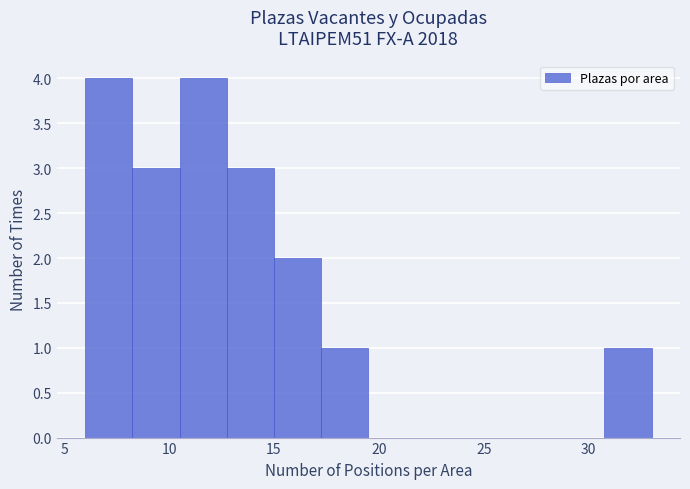

Reading left to right, transcribe this chart: for each bar, give the range it covers on the x-axis and its height. Neither the bar edges nor the heights are printed on the chart, so give them approximately, as read against the axes.

6.00 to 8.25: 4
8.25 to 10.50: 3
10.50 to 12.75: 4
12.75 to 15.00: 3
15.00 to 17.25: 2
17.25 to 19.50: 1
19.50 to 21.75: 0
21.75 to 24.00: 0
24.00 to 26.25: 0
26.25 to 28.50: 0
28.50 to 30.75: 0
30.75 to 33.00: 1